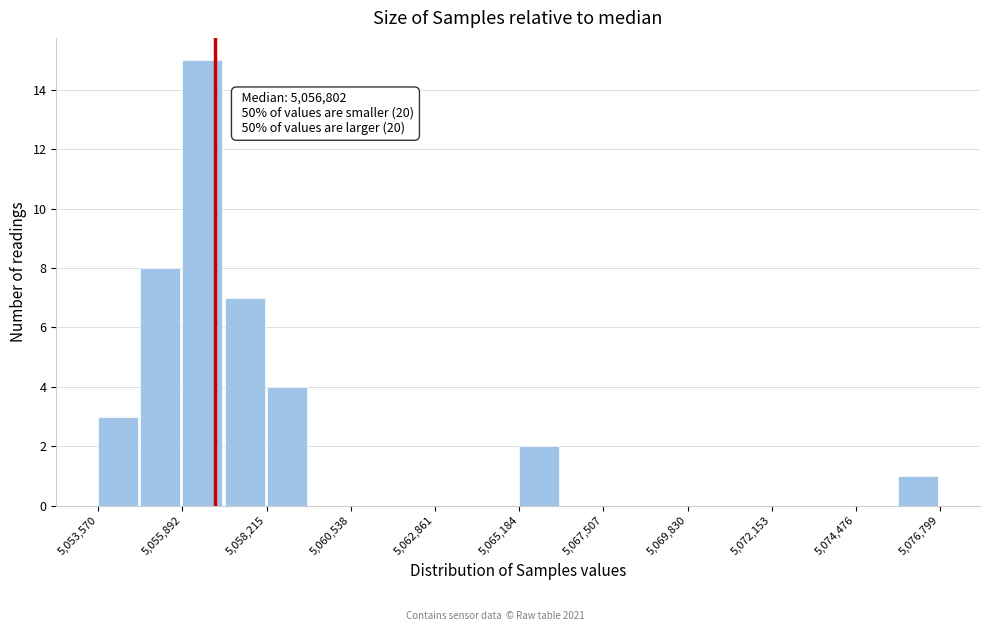

Around what value on the x-axis is the tallest bar? Give the approximate position of its centre, as read against the axis.

5056500